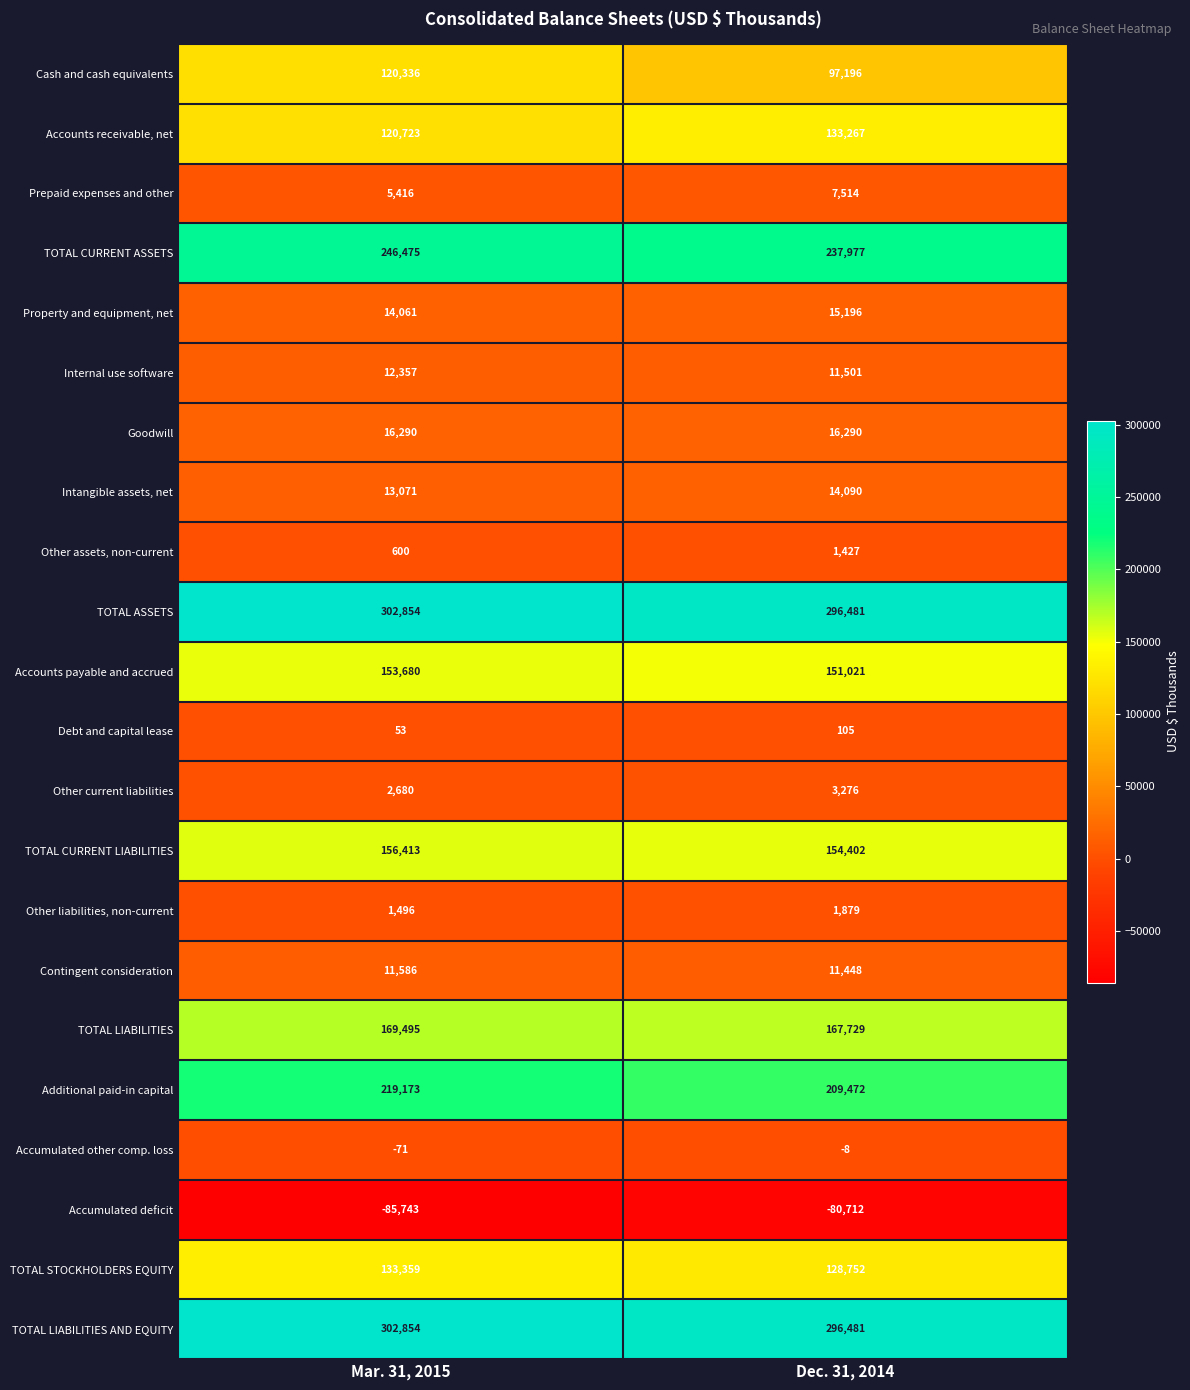

What is the sum of the Internal use software values at Mar. 31, 2015 and Dec. 31, 2014?

23858